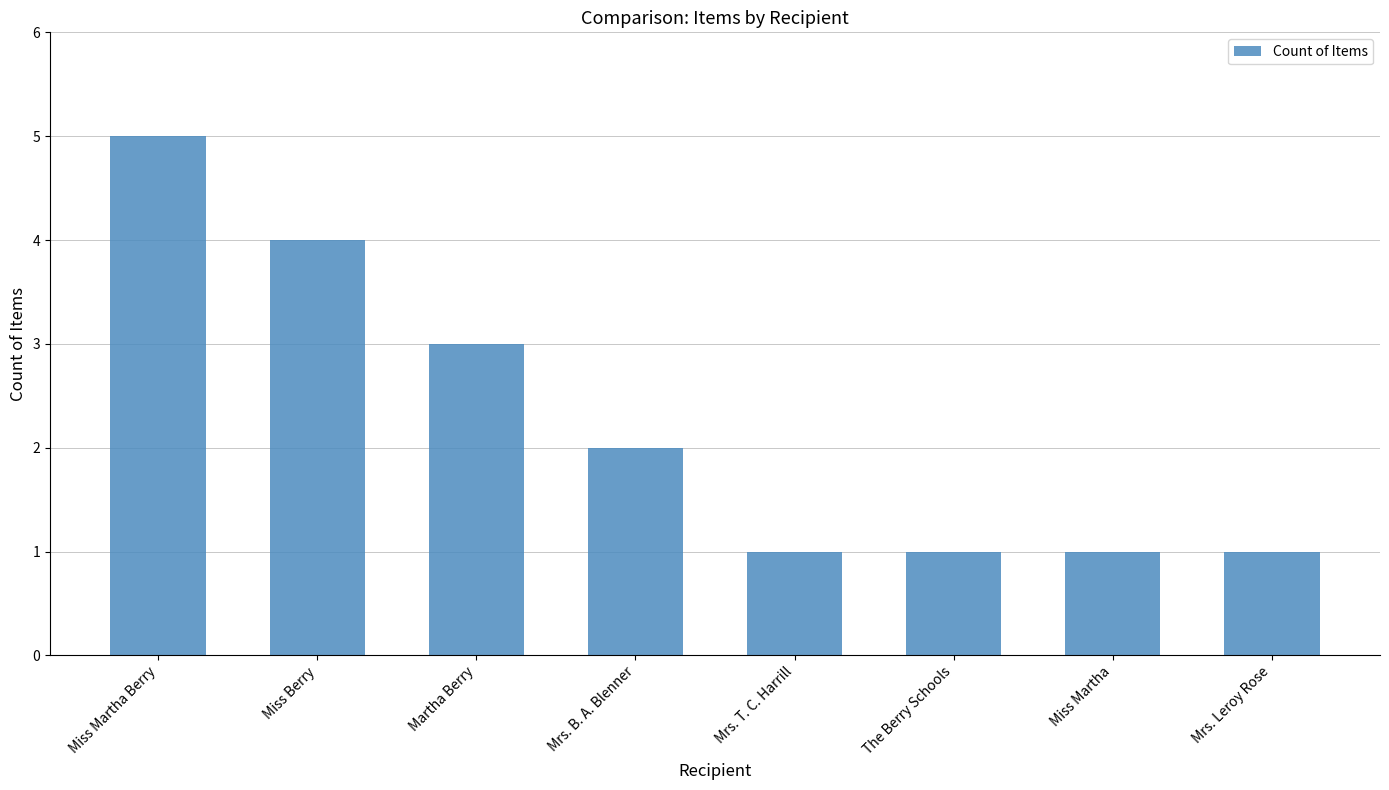

What is the label of the 2nd bar from the left?

Miss Berry